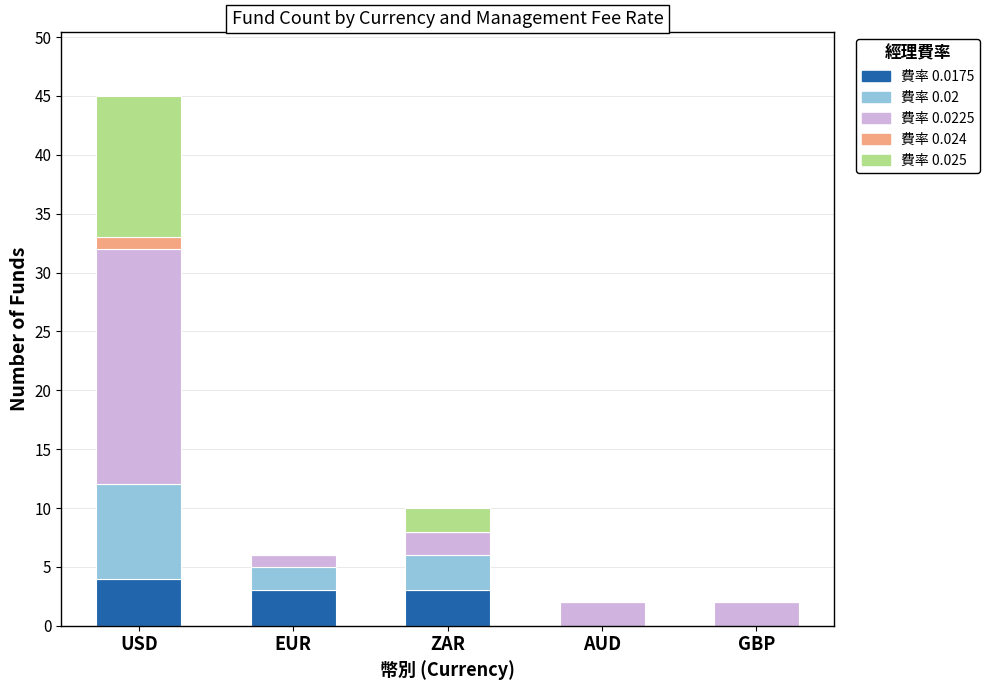

At which category is the sum across all series the highest?

USD